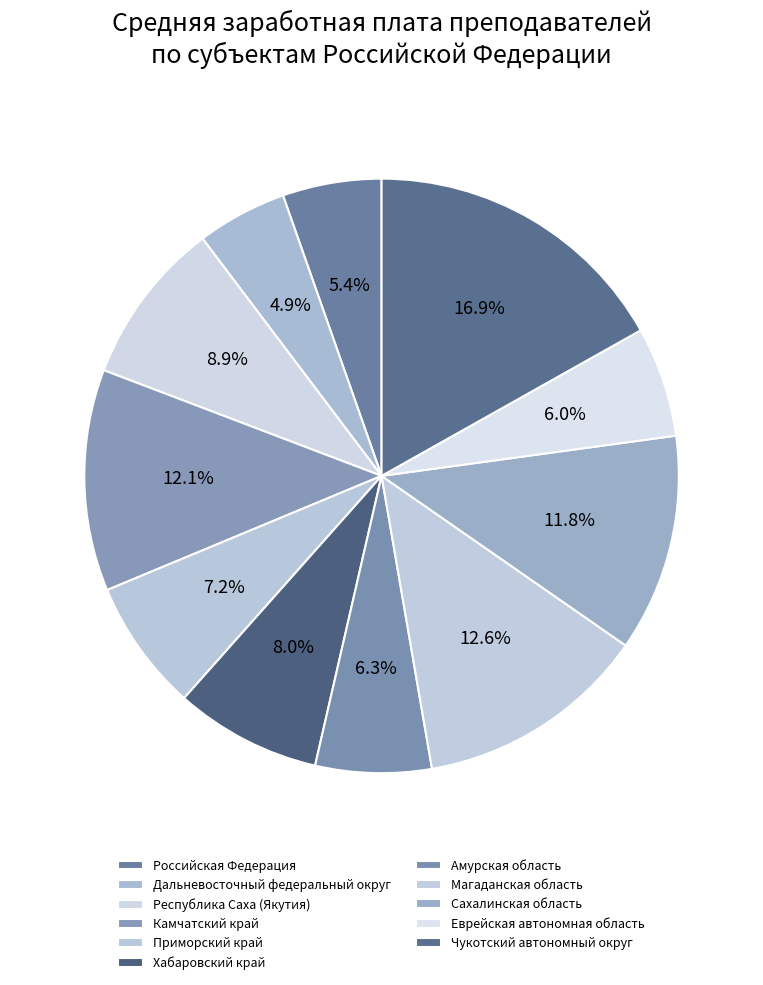

What is the ratio of the value at Дальневосточный федеральный округ to the value at Приморский край?

0.7